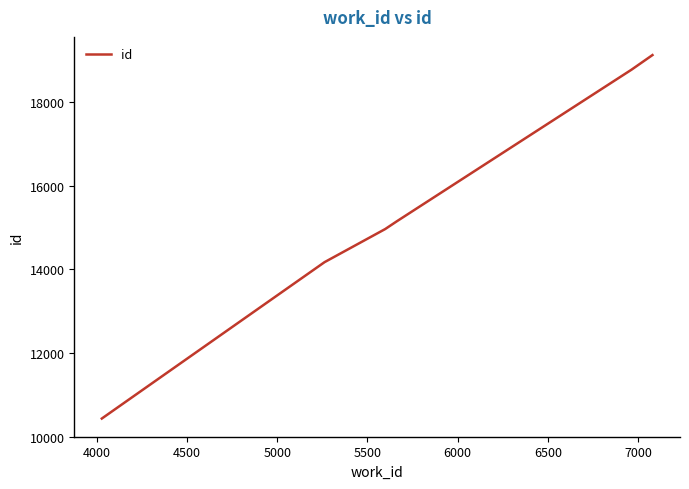

What is the sum of all values?

92616